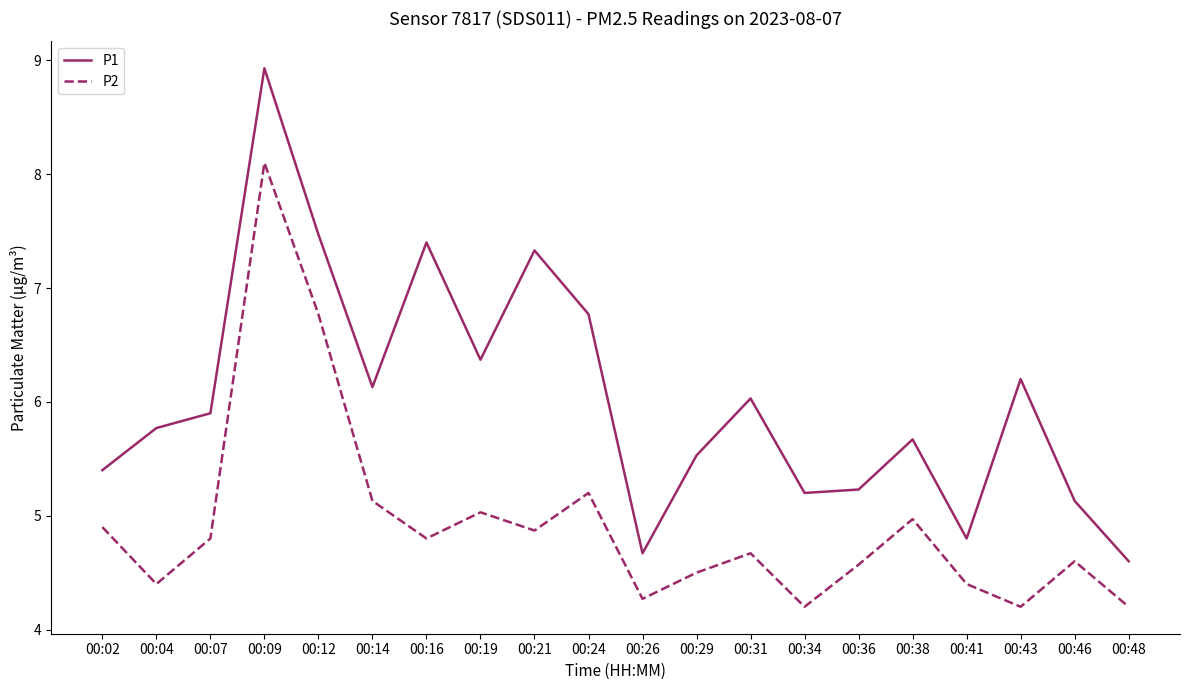

Reading left to right, what are all the values shown in this chart?

P1: 5.4	5.8	5.9	8.9	7.5	6.1	7.4	6.4	7.3	6.8	4.7	5.5	6.0	5.2	5.2	5.7	4.8	6.2	5.1	4.6
P2: 4.9	4.4	4.8	8.1	6.8	5.1	4.8	5.0	4.9	5.2	4.3	4.5	4.7	4.2	4.6	5.0	4.4	4.2	4.6	4.2